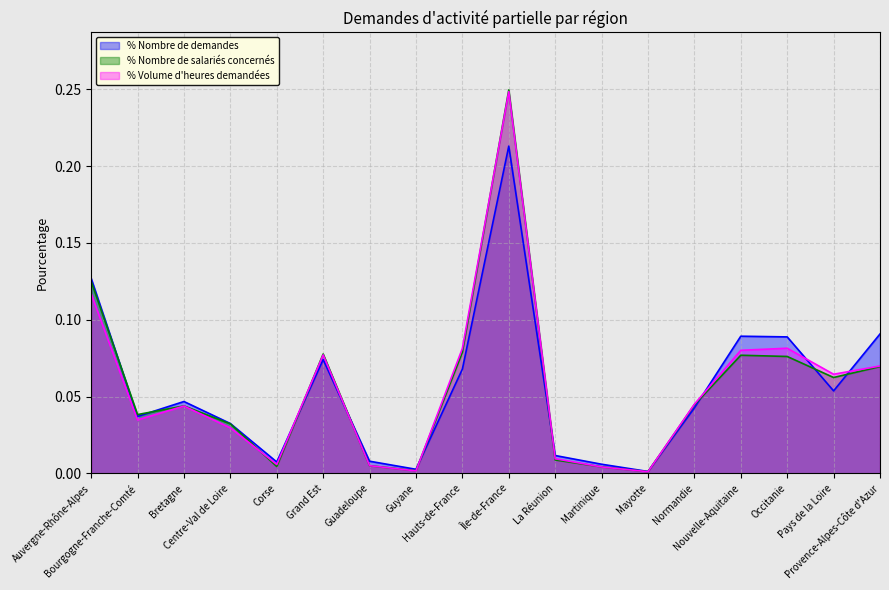

At which category is the sum across all series the highest?

Île-de-France